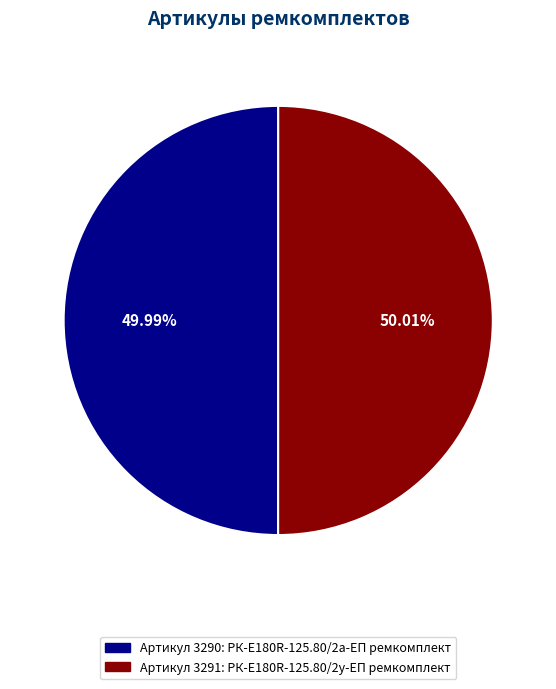

Is there any slice that represents more than half of the pie?

Yes